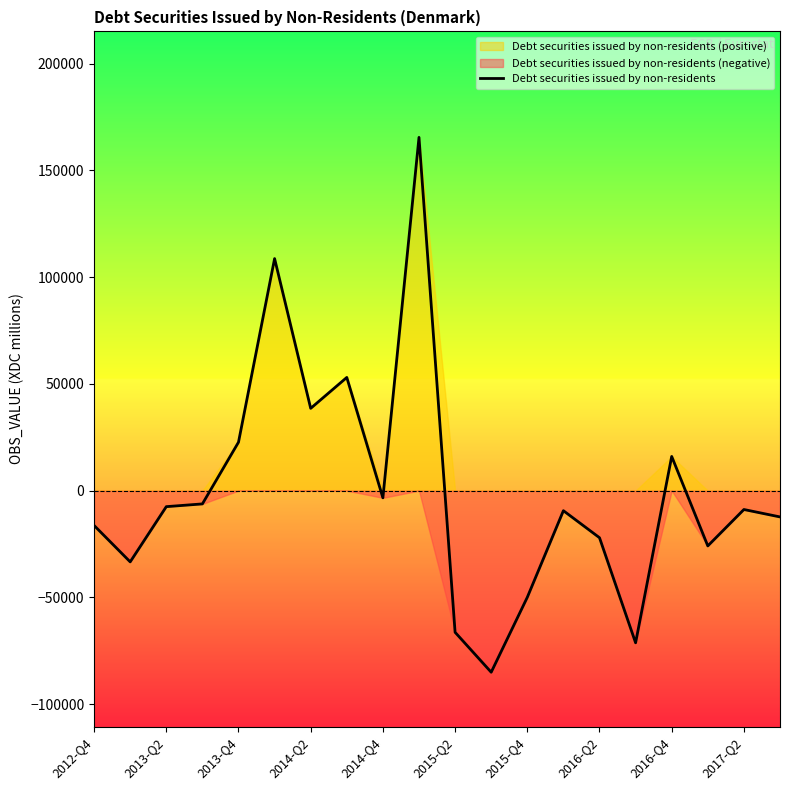

What is the minimum value for Debt securities issued by non-residents?

-85045